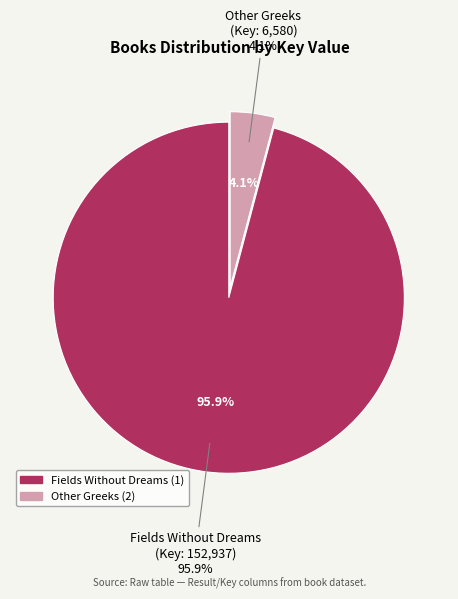

What percentage is NOT represented by Fields Without Dreams (1)?

4.1%